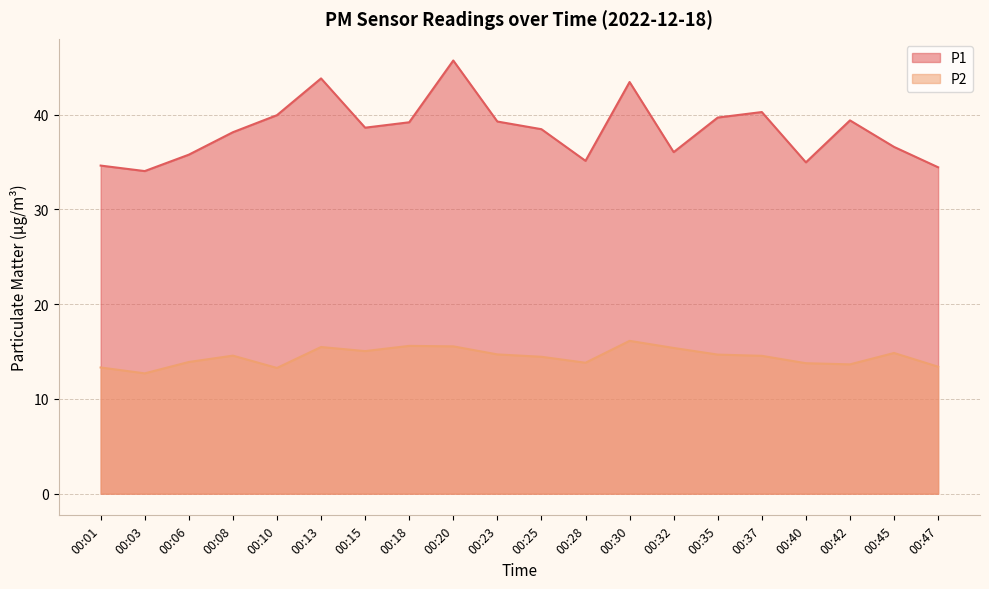

Rank the categories by P2 value from lowest to highest.

00:03, 00:10, 00:01, 00:47, 00:42, 00:40, 00:28, 00:06, 00:25, 00:37, 00:08, 00:35, 00:23, 00:45, 00:15, 00:32, 00:13, 00:20, 00:18, 00:30